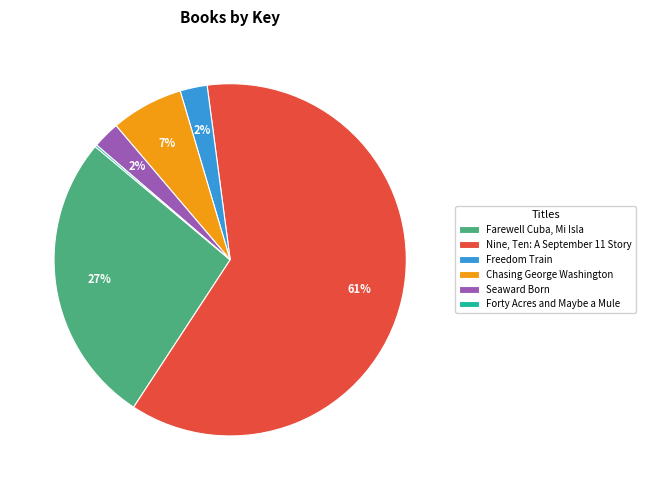

Which slice is the largest?

Nine, Ten: A September 11 Story